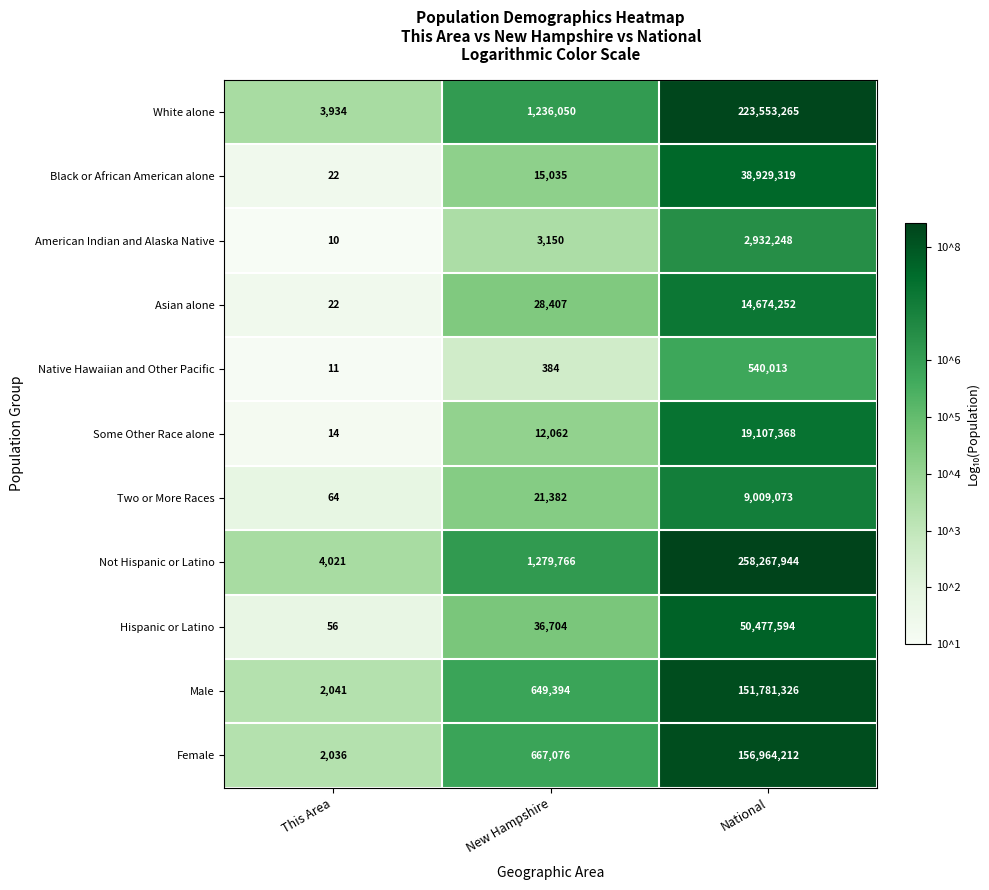

Rank the series at National from lowest to highest value.

Native Hawaiian and Other Pacific, American Indian and Alaska Native, Two or More Races, Asian alone, Some Other Race alone, Black or African American alone, Hispanic or Latino, Male, Female, White alone, Not Hispanic or Latino